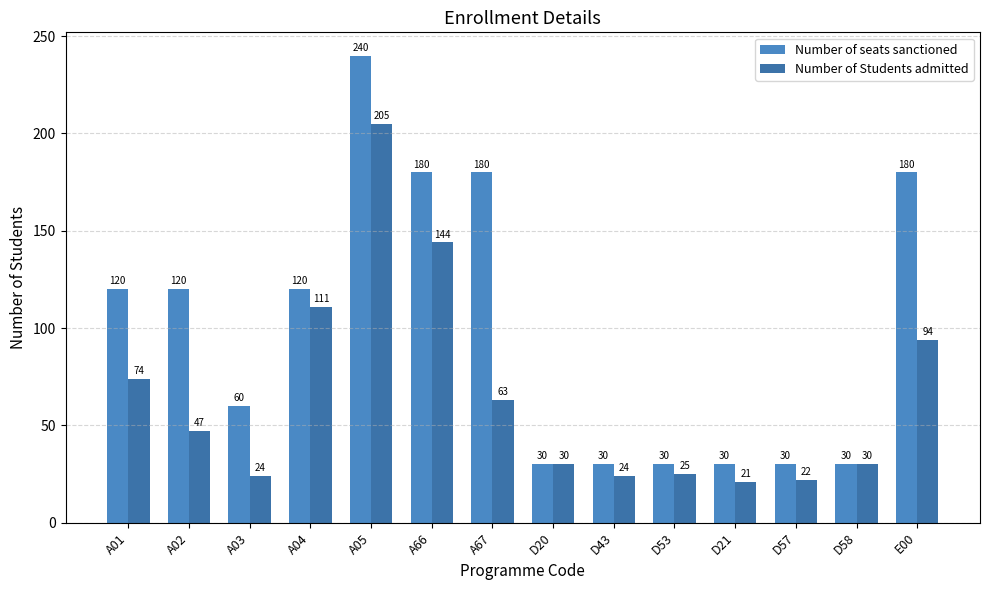

Are the bars horizontal?

No